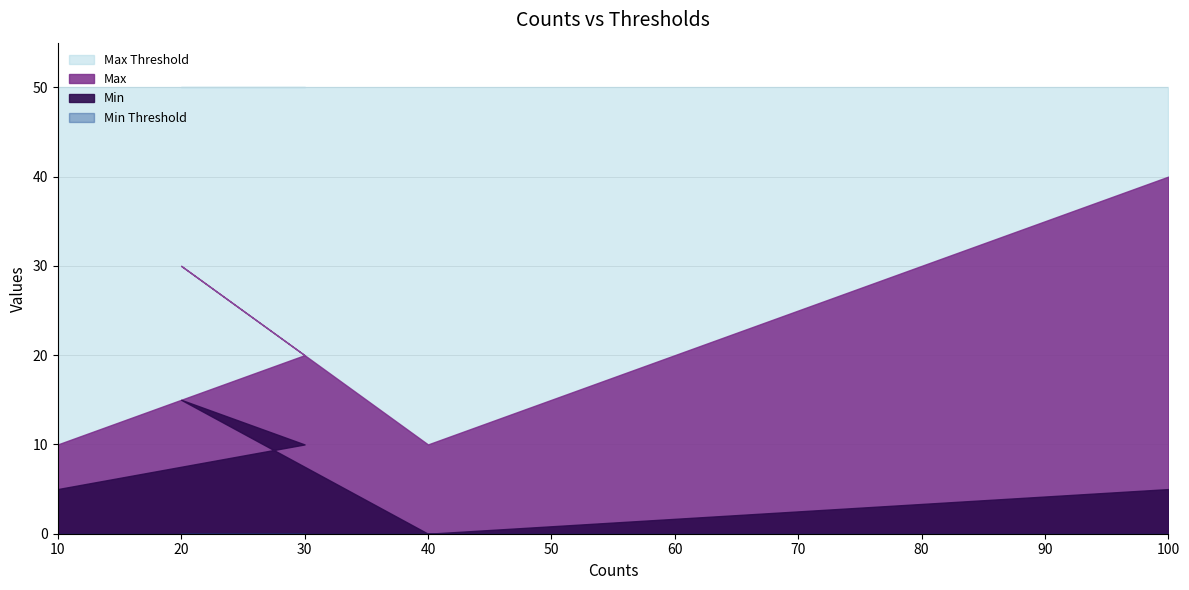

How many interior local peaks does the Min series have?

1